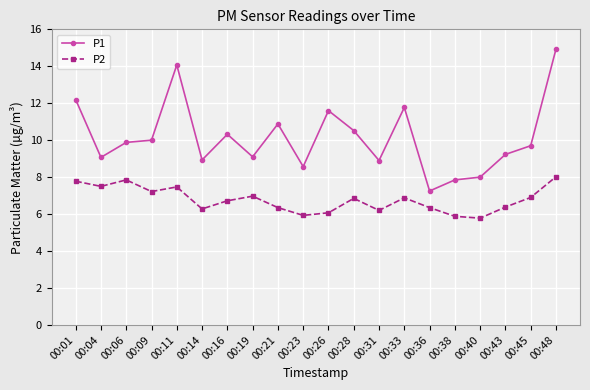

At how many categories does at least one series exceed 11?

5